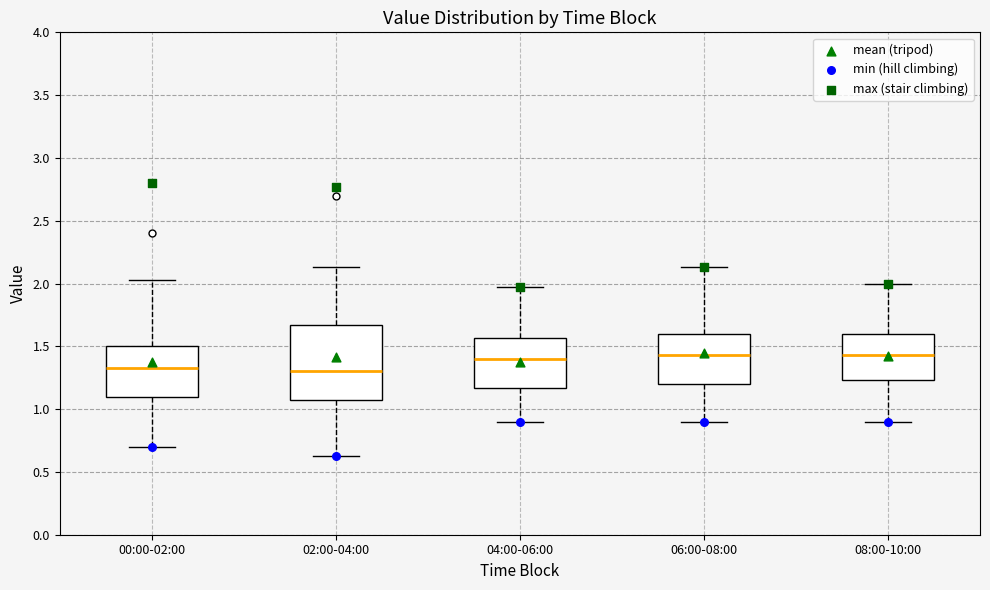

Reading left to right, read every box against the y-axis: the position of its median line, the range the box covers, and the ends of its whiskers. The values are not printed on the chart, so give them approximately, as read against the axis.

00:00-02:00: median 1.35, box 1.10 to 1.50, whiskers 0.70 to 2.05
02:00-04:00: median 1.30, box 1.05 to 1.65, whiskers 0.65 to 2.15
04:00-06:00: median 1.40, box 1.15 to 1.55, whiskers 0.90 to 1.95
06:00-08:00: median 1.45, box 1.20 to 1.60, whiskers 0.90 to 2.15
08:00-10:00: median 1.45, box 1.25 to 1.60, whiskers 0.90 to 2.00